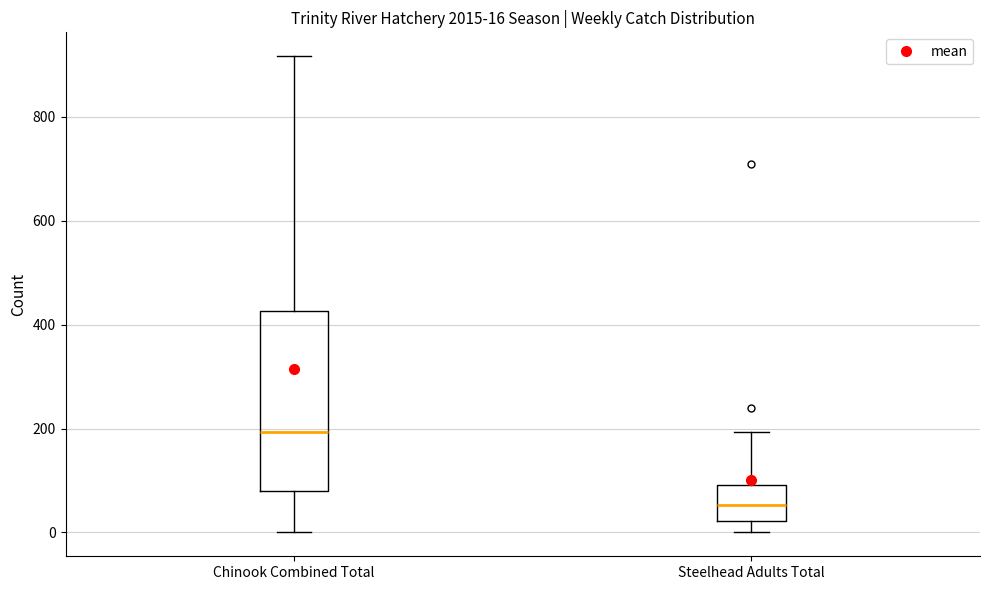

Comparing the boxes themselves (not the whiskers), which one is the tallest?

Chinook Combined Total